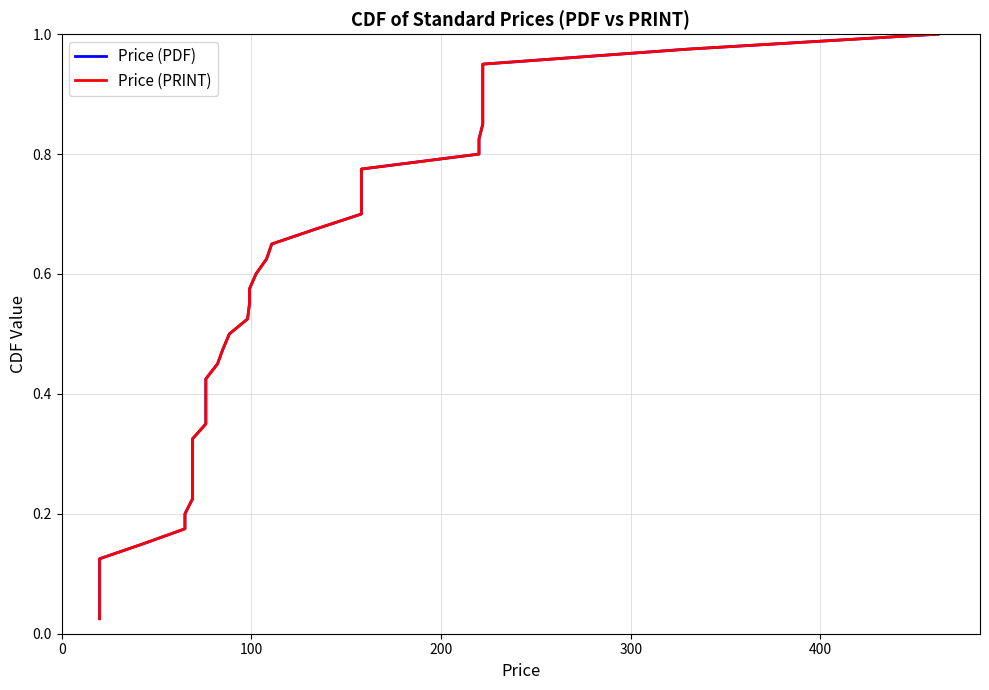

Reading left to right, list all the values displayed in this chart.

Price (PDF): 0.0	0.1	0.1	0.1	0.1	0.1	0.2	0.2	0.2	0.2	0.3	0.3	0.3	0.3	0.4	0.4	0.4	0.5	0.5	0.5	0.5	0.6	0.6	0.6	0.6	0.7	0.7	0.7	0.7	0.8	0.8	0.8	0.8	0.8	0.9	0.9	0.9	0.9	1.0	1.0
Price (PRINT): 0.0	0.1	0.1	0.1	0.1	0.1	0.2	0.2	0.2	0.2	0.3	0.3	0.3	0.3	0.4	0.4	0.4	0.5	0.5	0.5	0.5	0.6	0.6	0.6	0.6	0.7	0.7	0.7	0.7	0.8	0.8	0.8	0.8	0.8	0.9	0.9	0.9	0.9	1.0	1.0